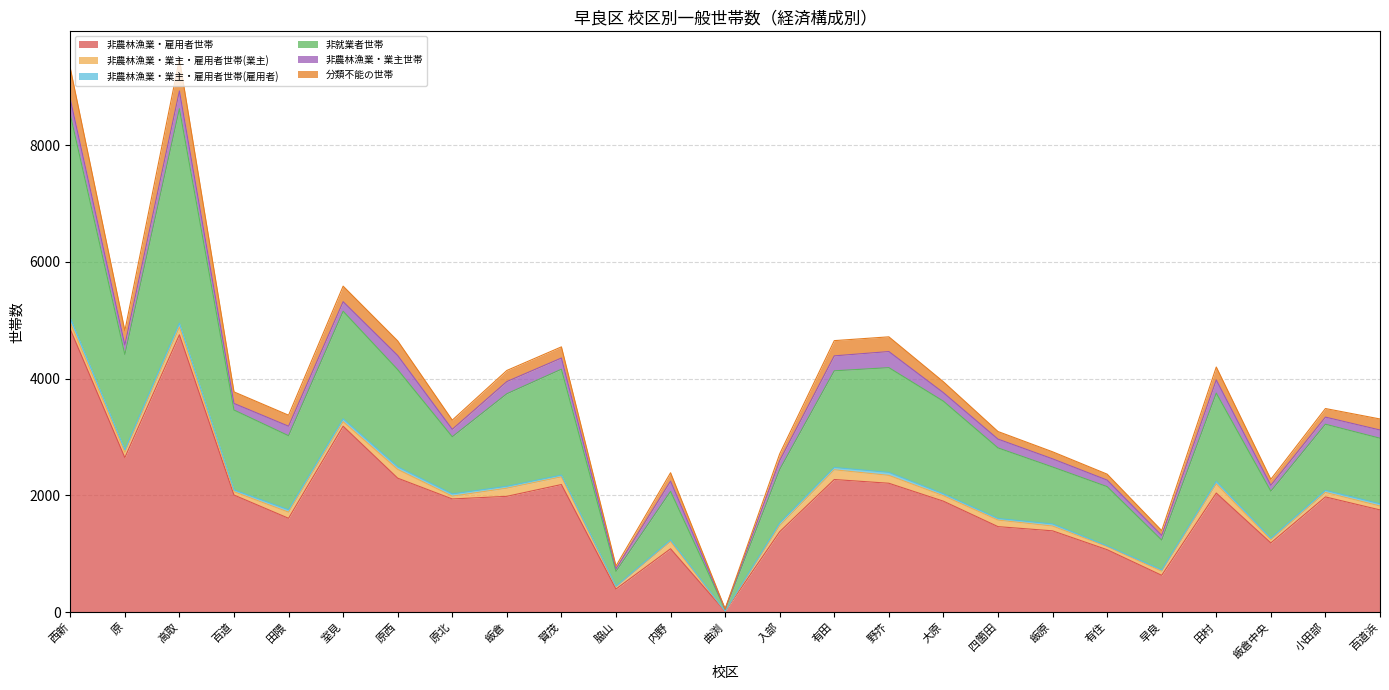

What is the highest value of the 非農林漁業・雇用者世帯 series?

4845